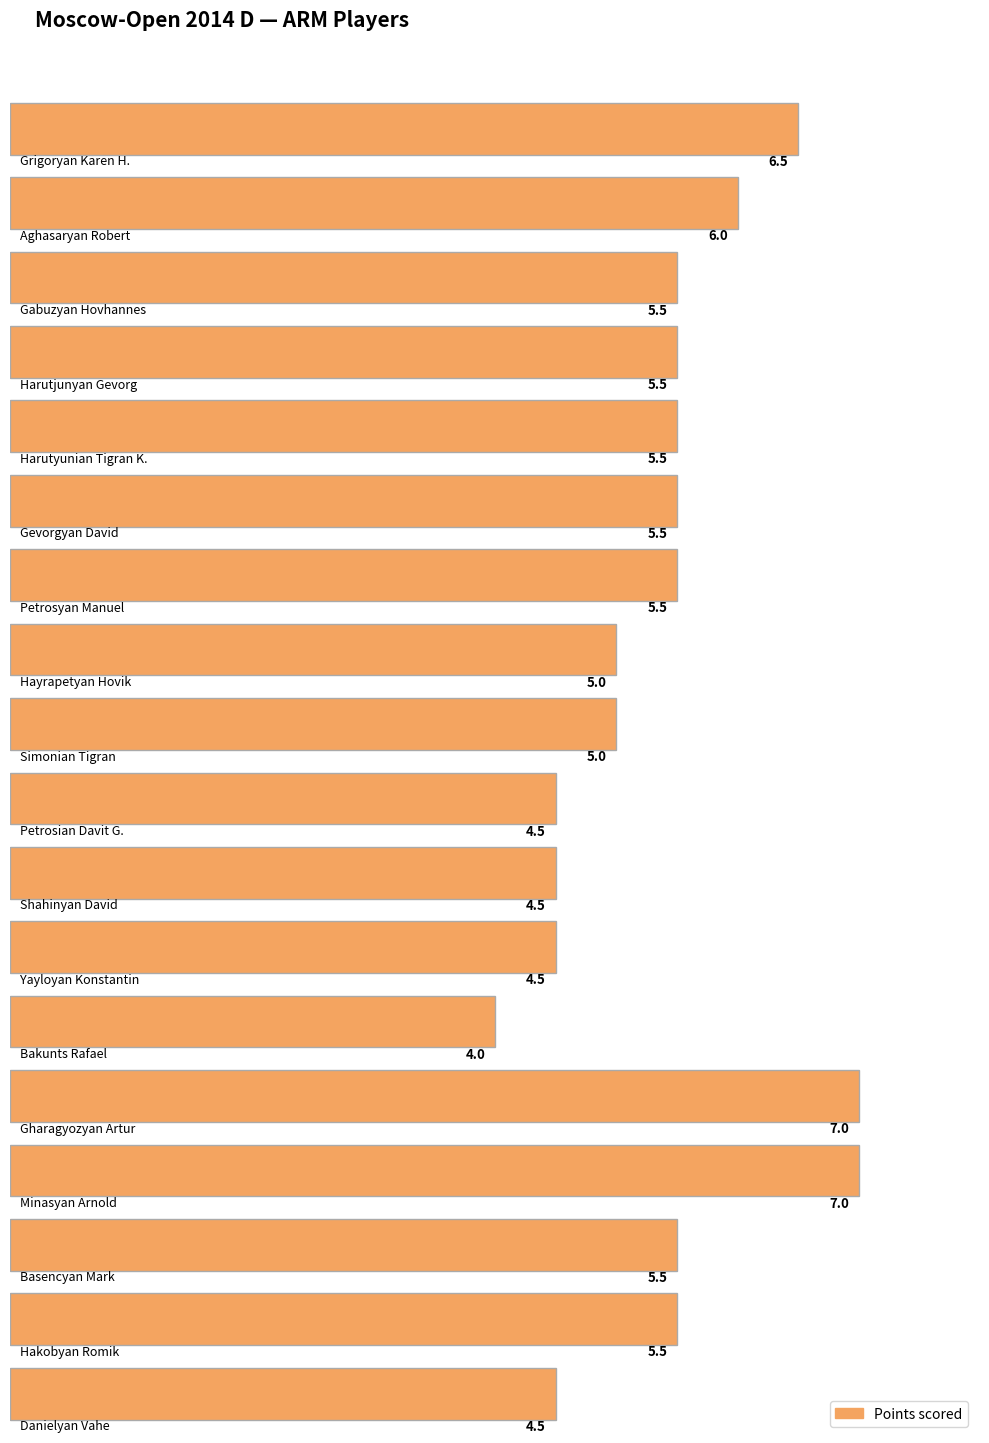

Approximately how many times larger is the value at Danielyan Vahe compared to Shahinyan David?

1.0